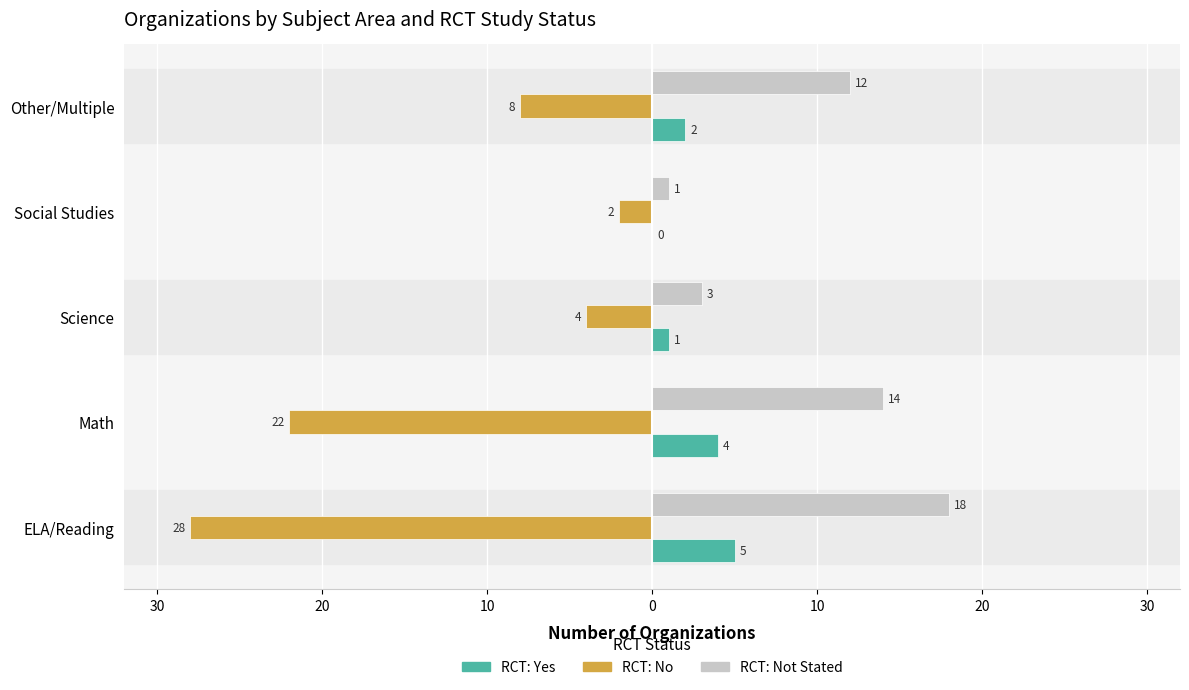

Which series has the largest range (max minus min)?

RCT: No